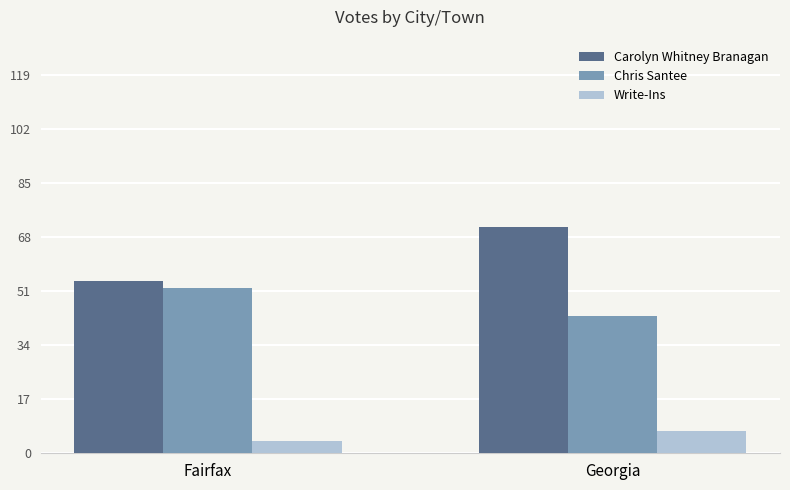

What is the label of the 1st bar from the left?

Fairfax